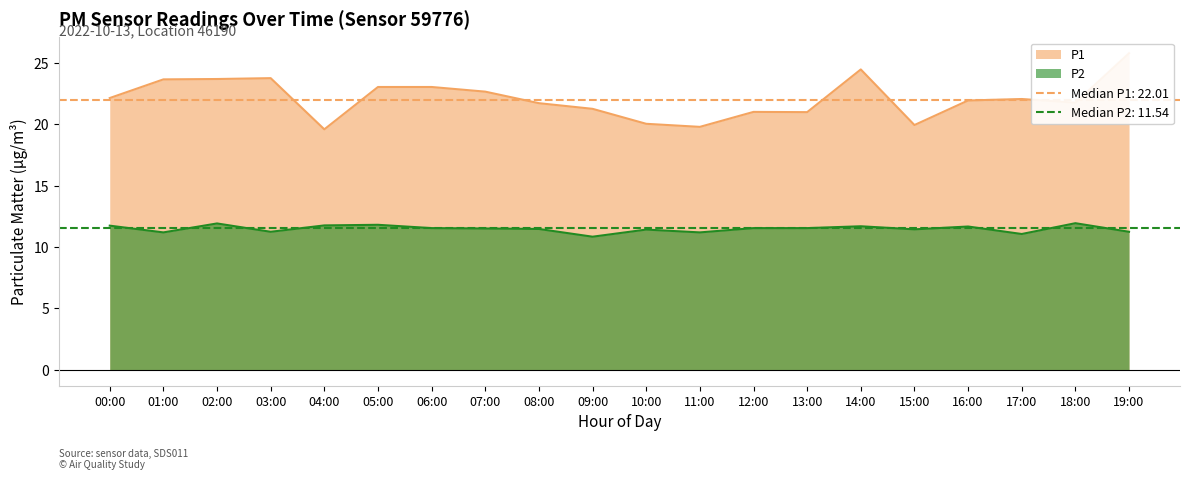

List the series in order of their peak value, lowest first.

P2, P1